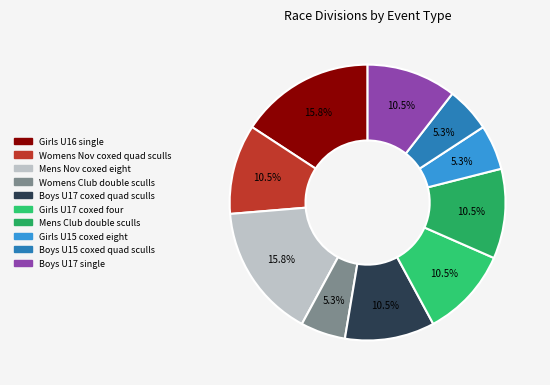

How many segments does this pie chart have?

10